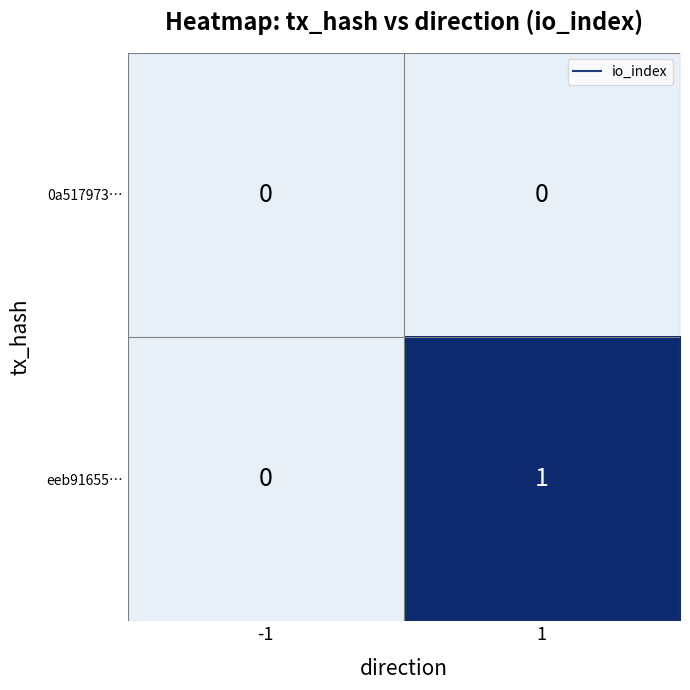

Reading right to left, transcribe all the data shown in this chart.

0a517973…: 0	0
eeb91655…: 1	0